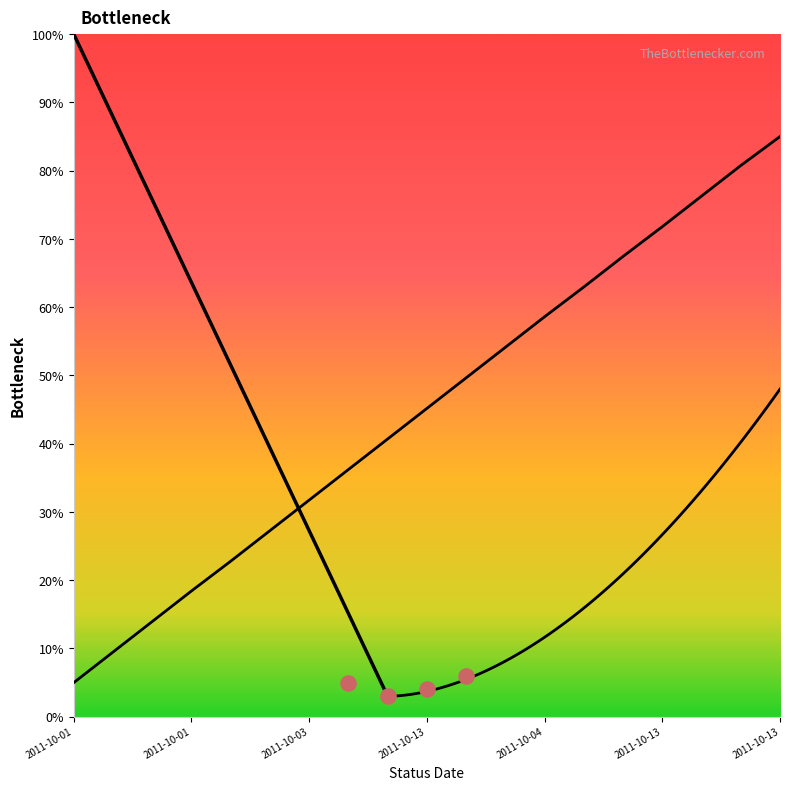

What is the change in value from 2011-10-04 to 2011-10-13?

+26.4